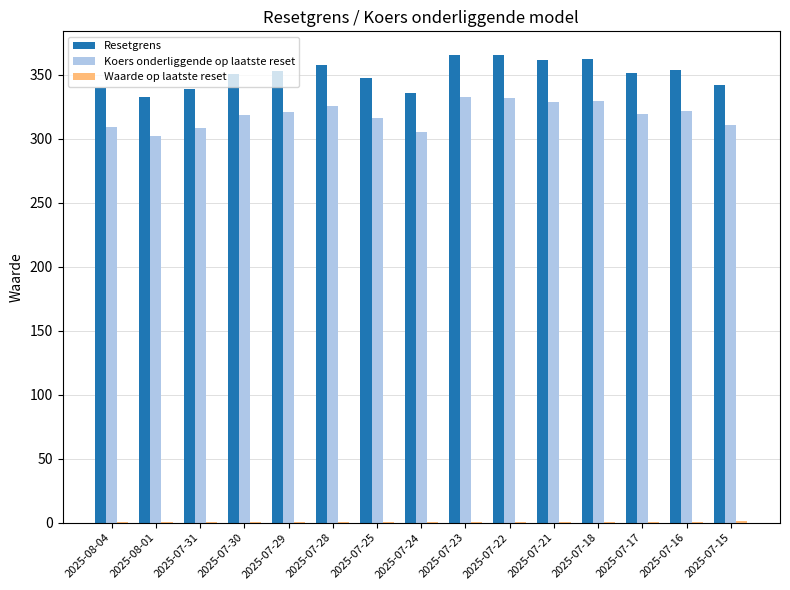

What is the highest value of the Resetgrens series?

365.8